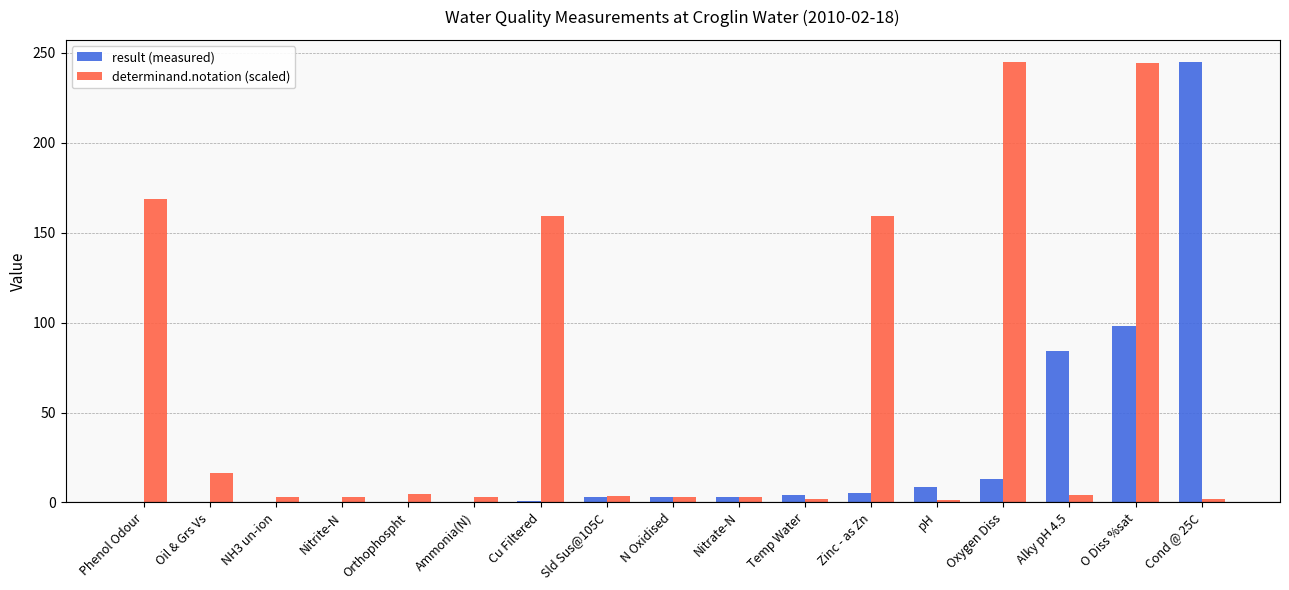

What is the sum of all determinand.notation (scaled) values?

1024.7